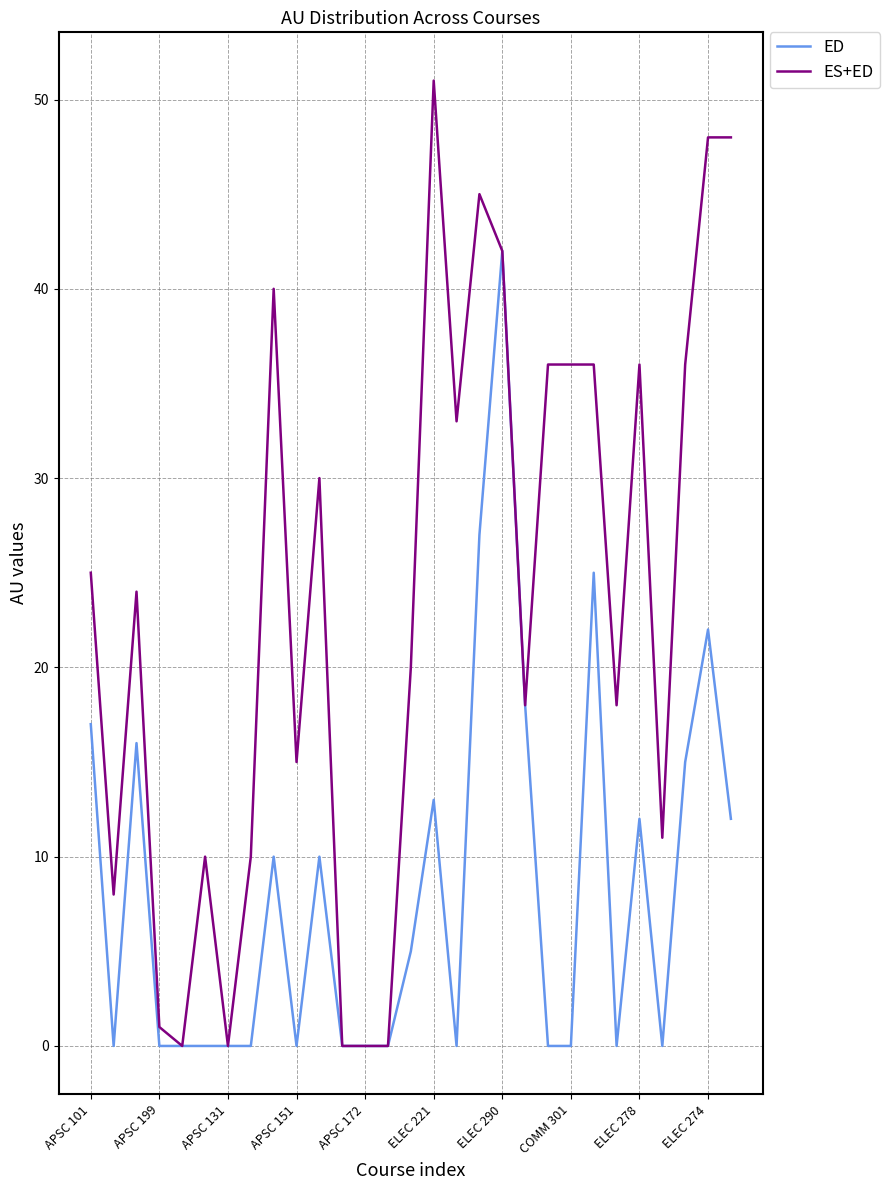

Which series has the largest total across all categories?

ES+ED